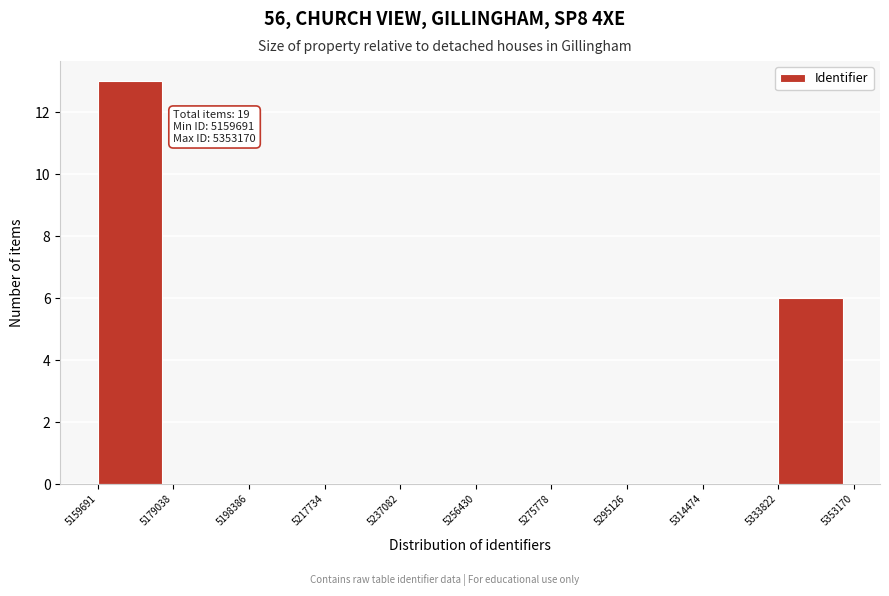

Over which range of the x-axis is the bar tallest?

5159691 to 5179038